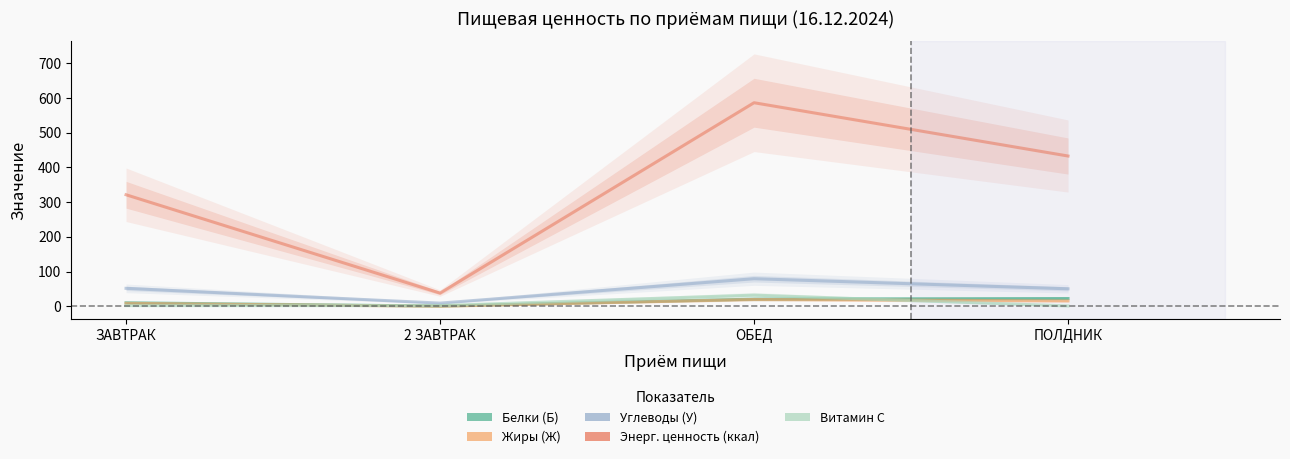

Count the number of data series in this chart.

5